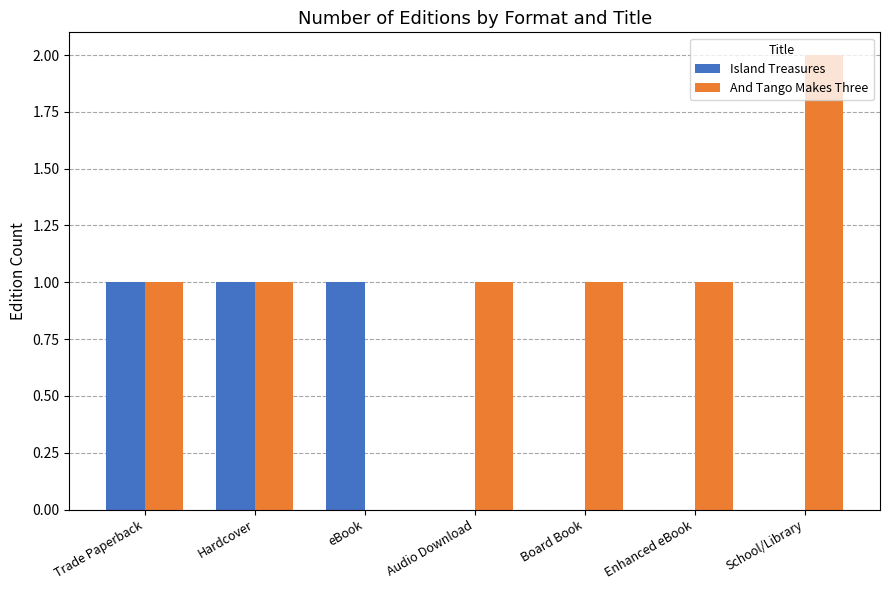

How many And Tango Makes Three values are between 1 and 2?

6